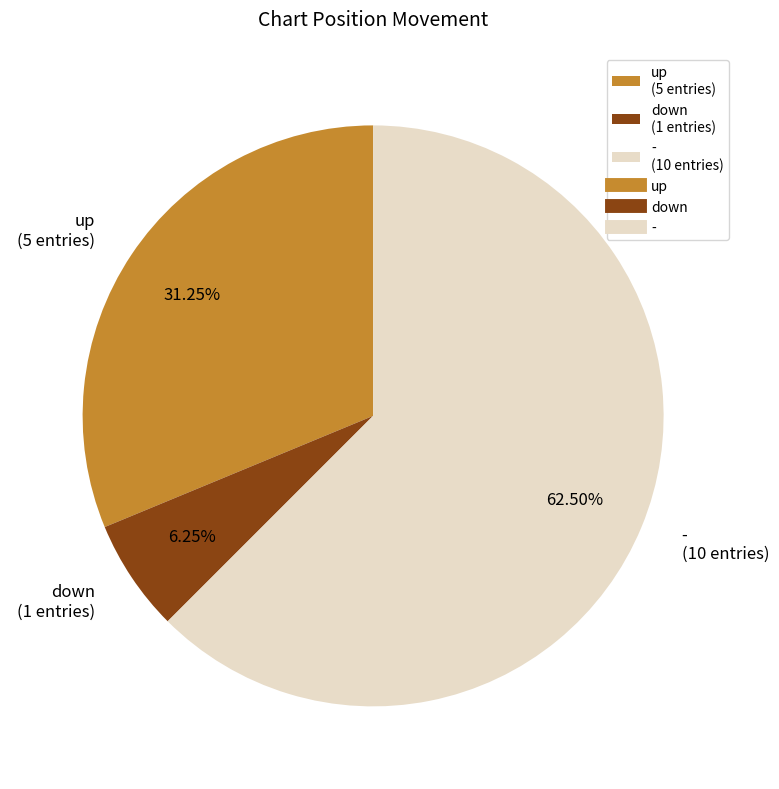

Does - represent more than half of the total?

Yes